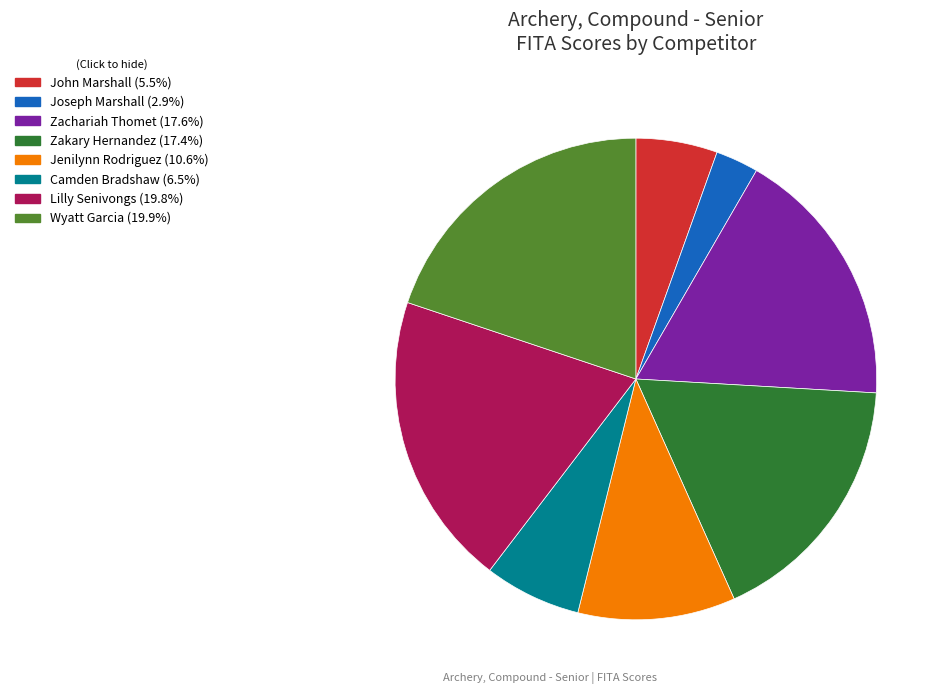

True or false: Joseph Marshall accounts for 18% of the total.

False